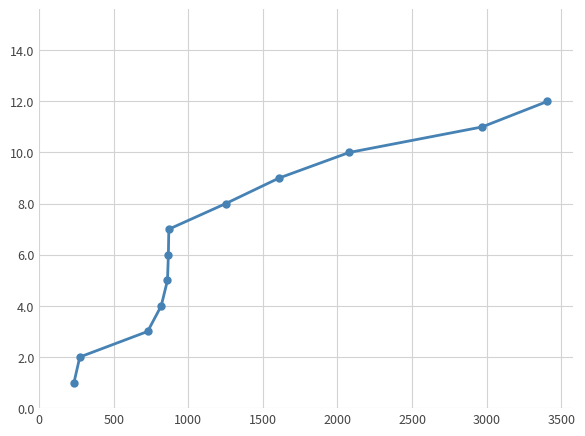

How many distinct data groups are displayed?

1